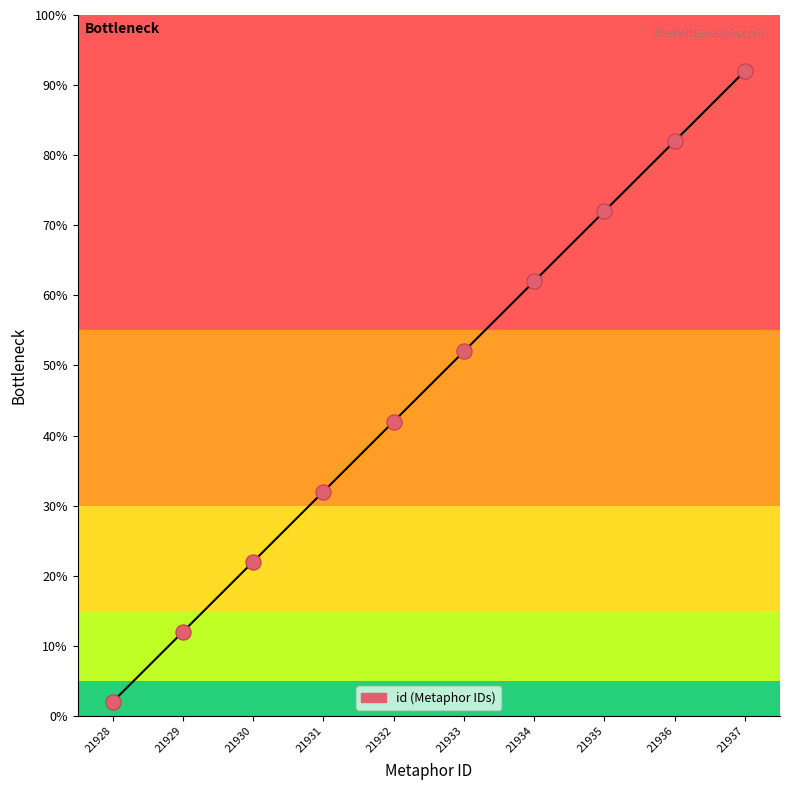

What is the ratio of the value at 21933 to the value at 21935?

0.7